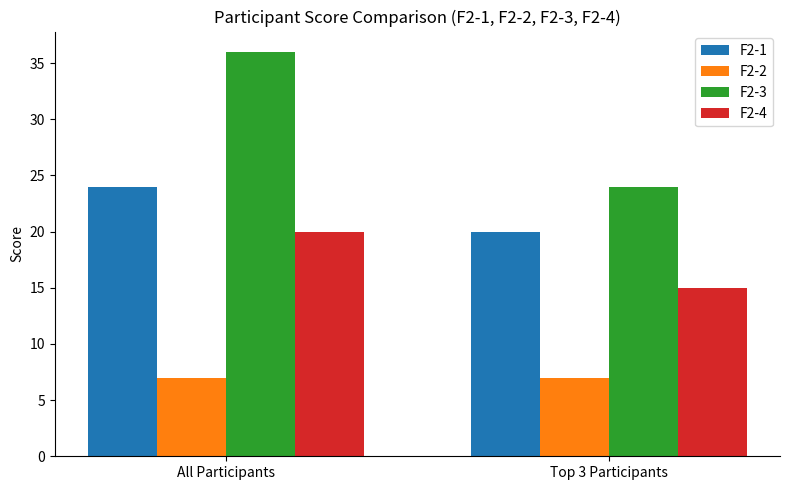

Between All Participants and Top 3 Participants, which series saw the biggest shift?

F2-3